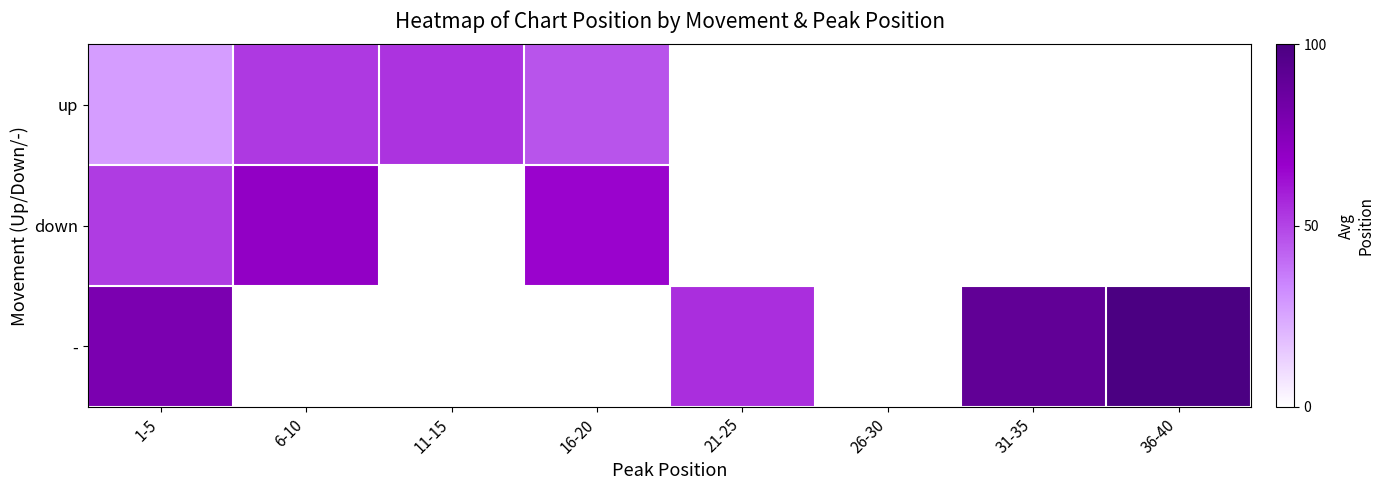

Which has a higher value, 6-10 or 26-30?

6-10